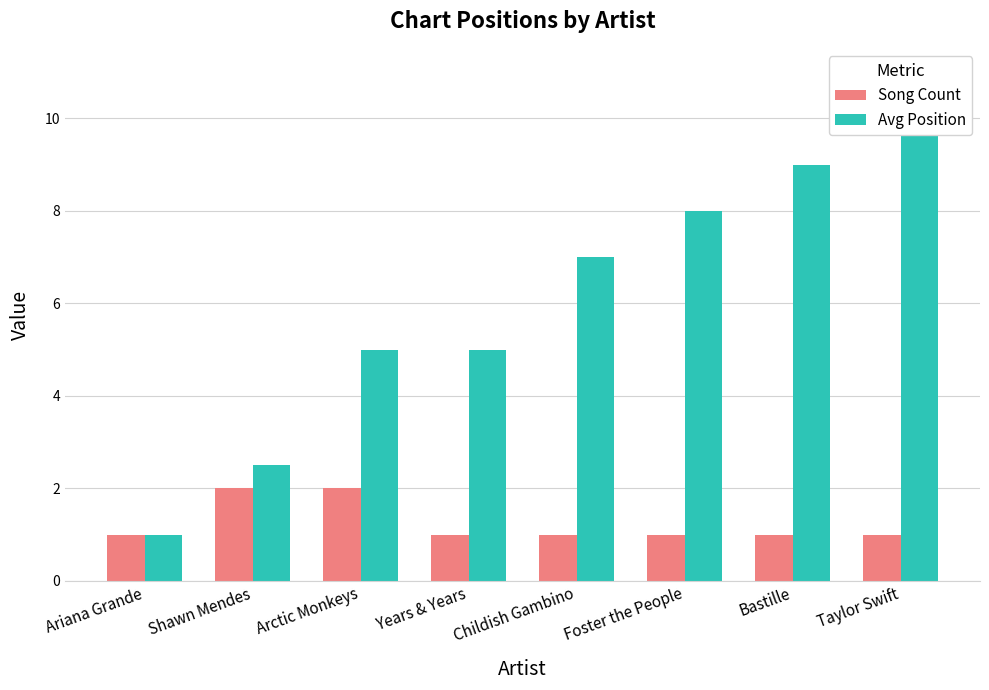

Count the number of data series in this chart.

2